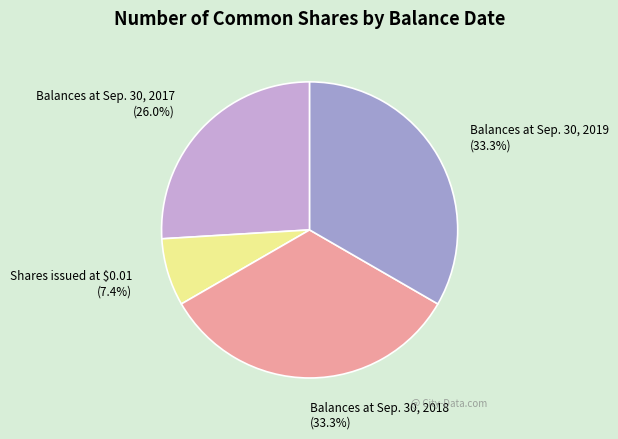

What percentage is NOT represented by Balances at Sep. 30, 2017?

74.0%